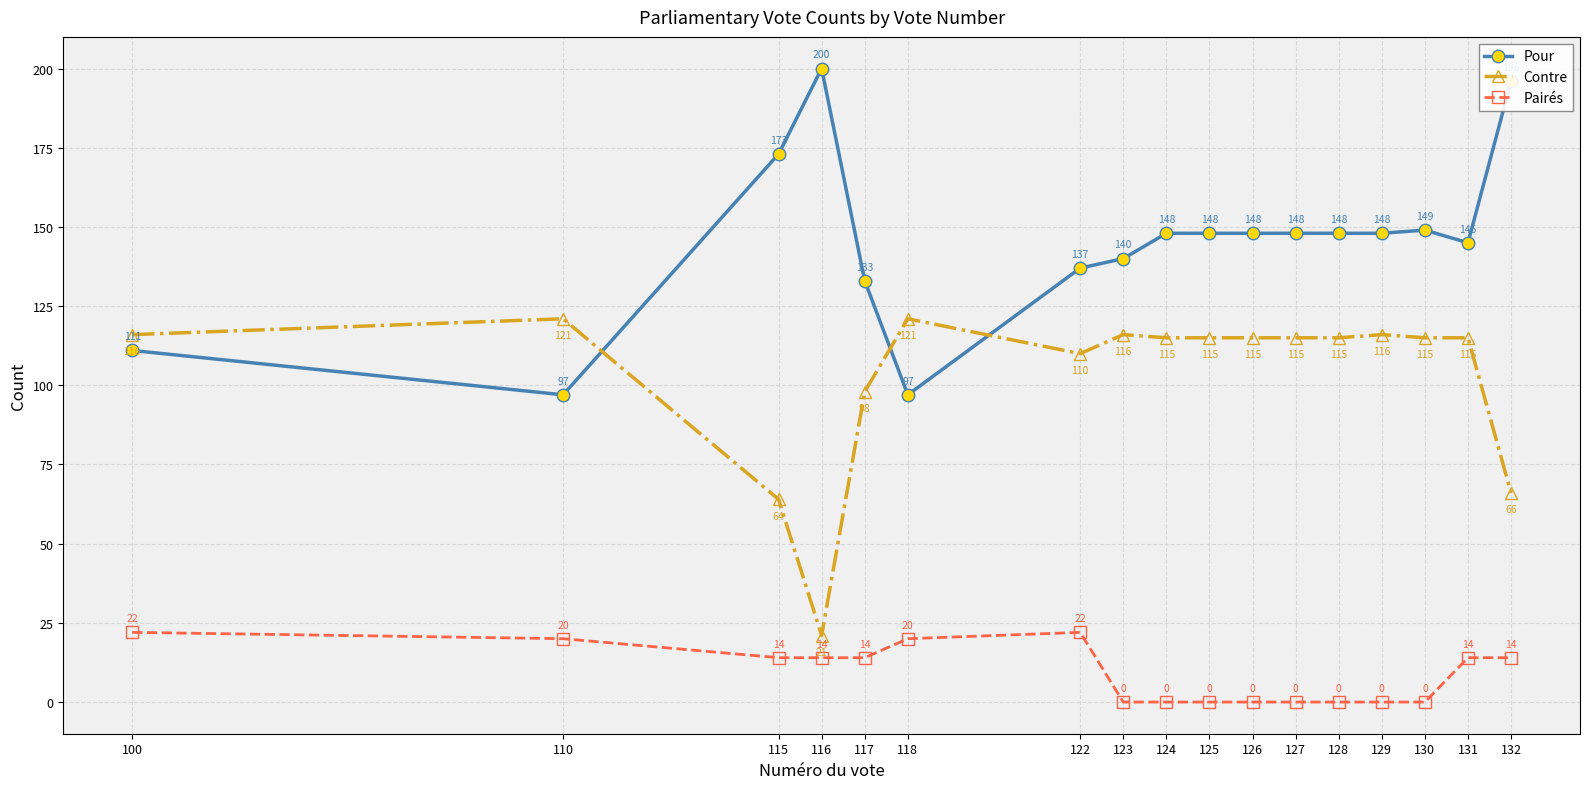

How many data points in Pour are less than 148?

7